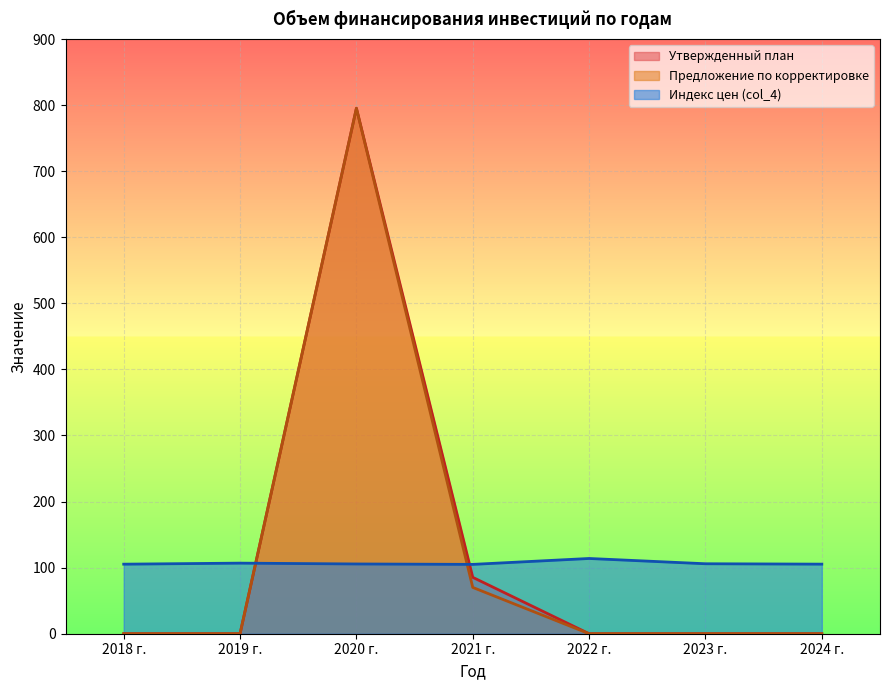

What is the label of the 1st point from the left?

2018 г.